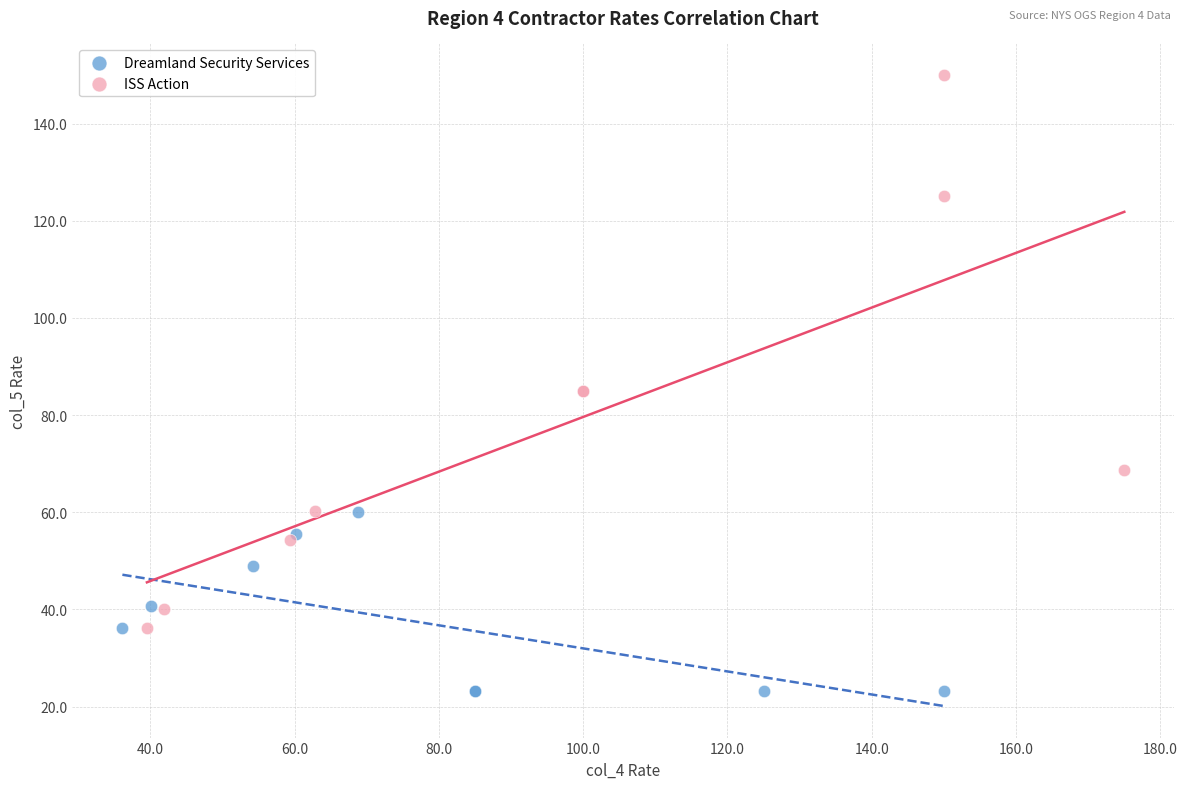

What are all the series names shown in the legend?

Dreamland Security Services, ISS Action